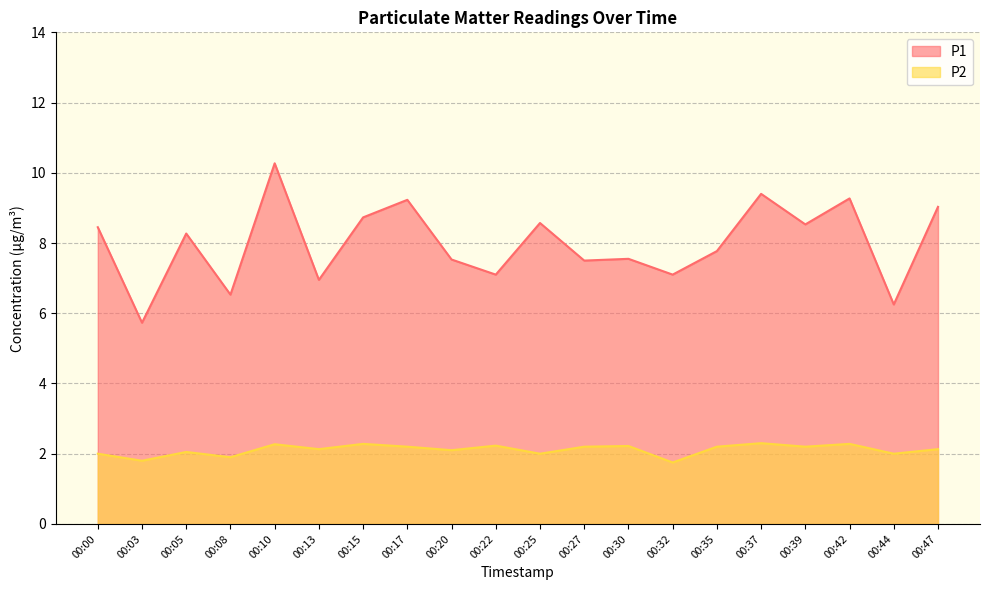

What is the difference between the maximum and minimum values in the P1 series?

4.5